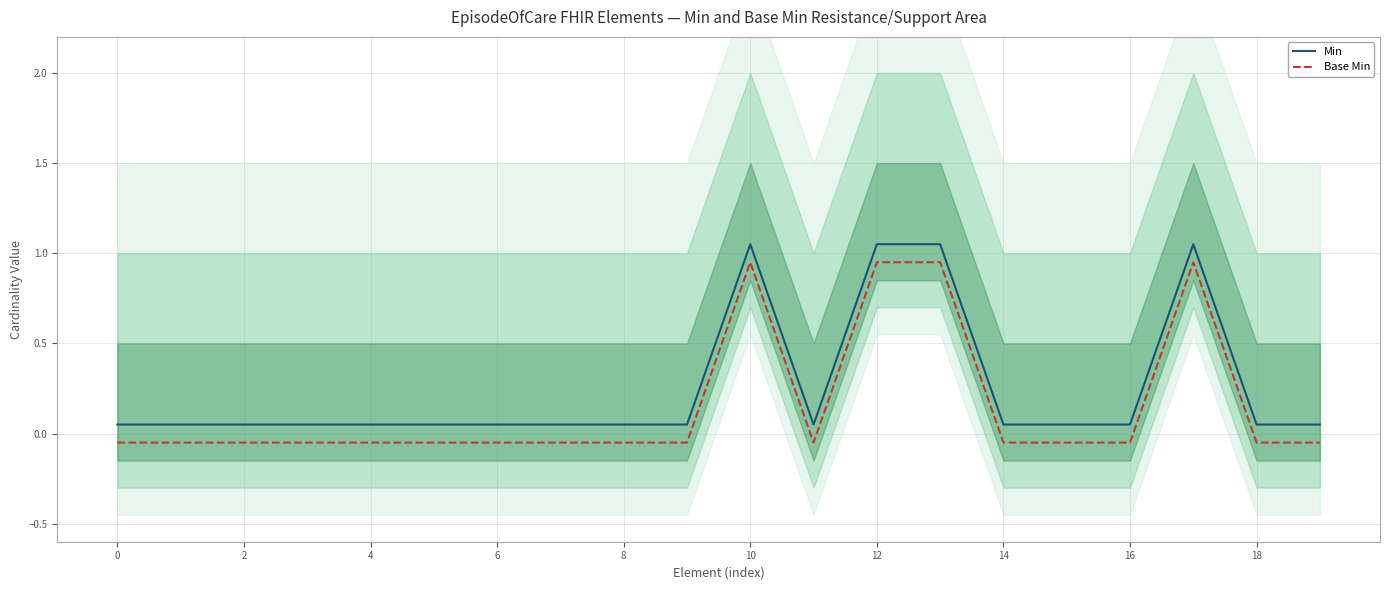

What is the minimum value shown in the chart?

-0.1